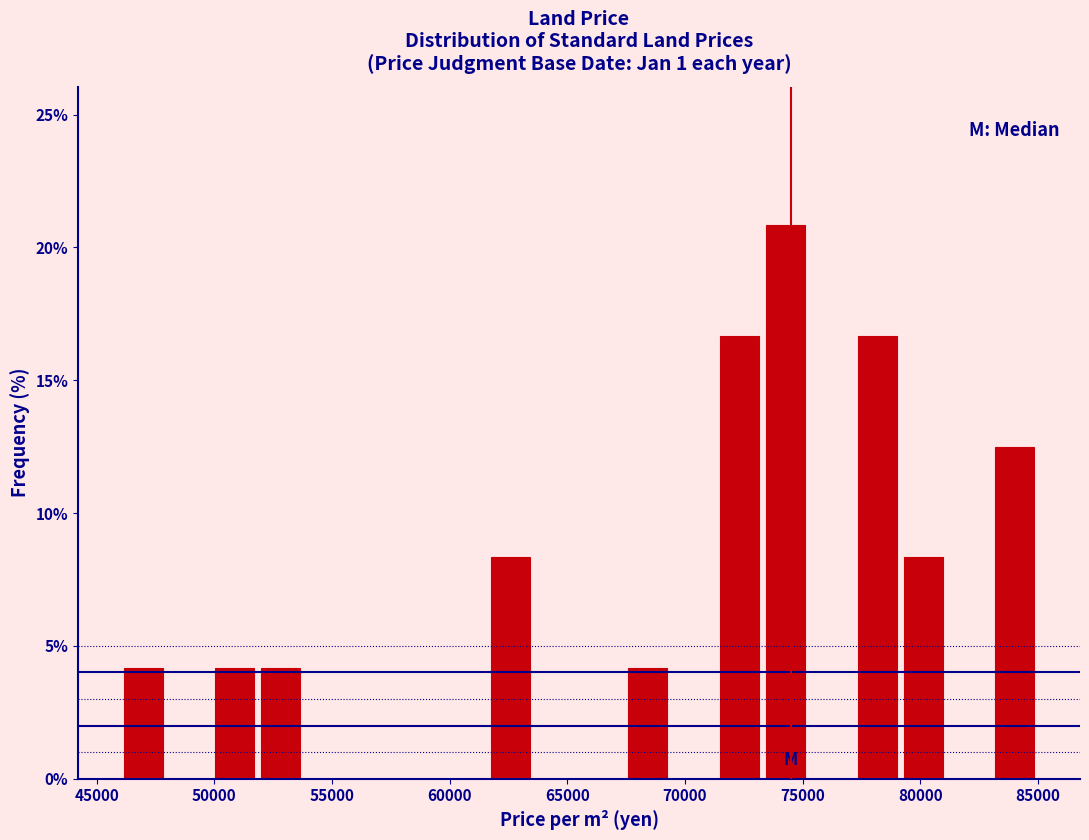

Around what value on the x-axis is the tallest bar? Give the approximate position of its centre, as read against the axis.

74500